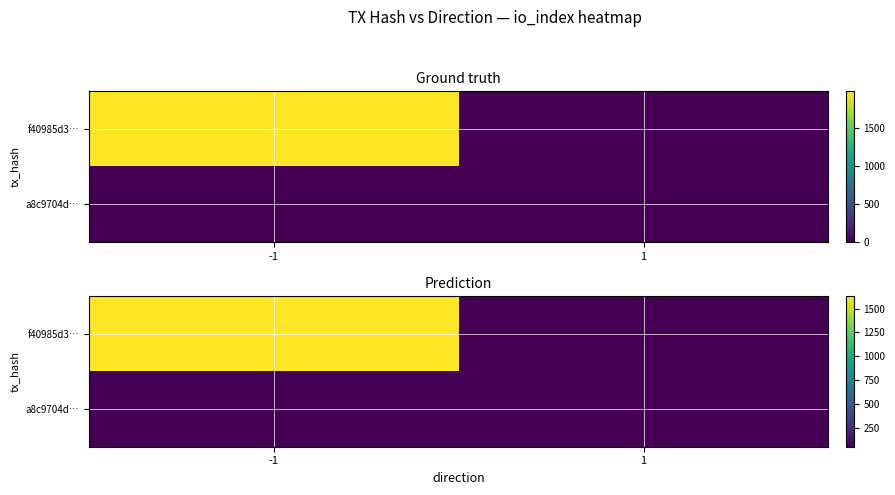

What is the spread (max minus min) of values at -1?

1580.8